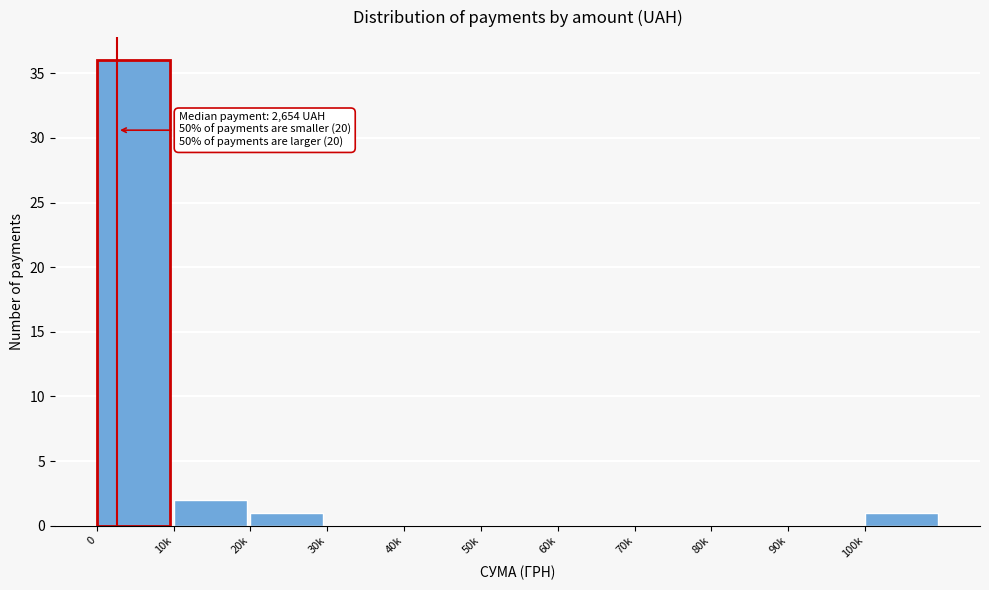

Reading left to right, list all the values displayed in this chart.

0=36	10k=2	20k=1	30k=0	40k=0	50k=0	60k=0	70k=0	80k=0	90k=0	100k=1